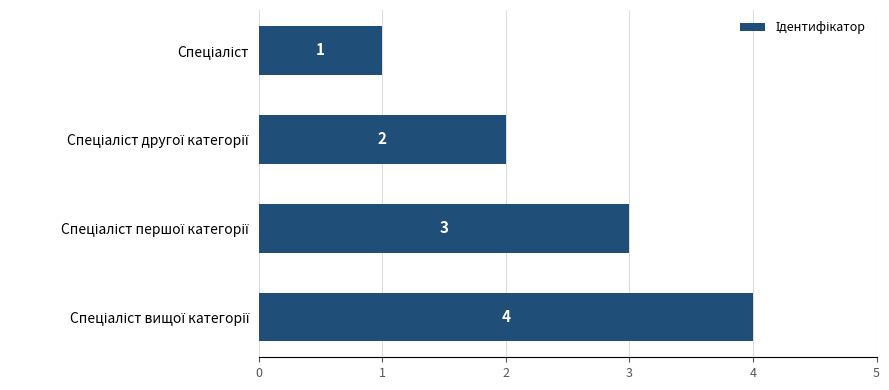

What is the difference between the maximum and minimum values?

3